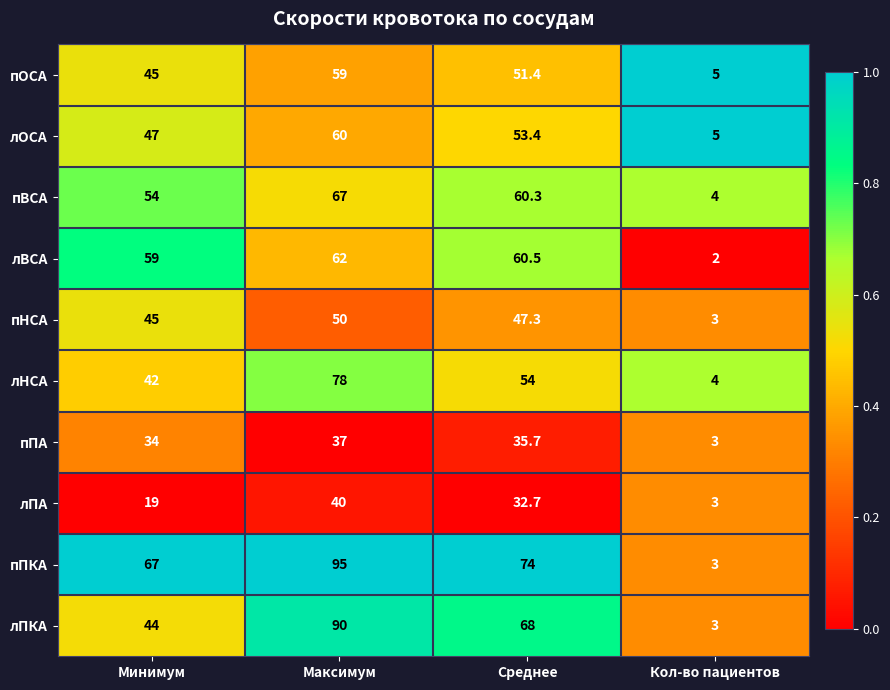

What is the difference between the пНСА values at Максимум and Среднее?

2.7